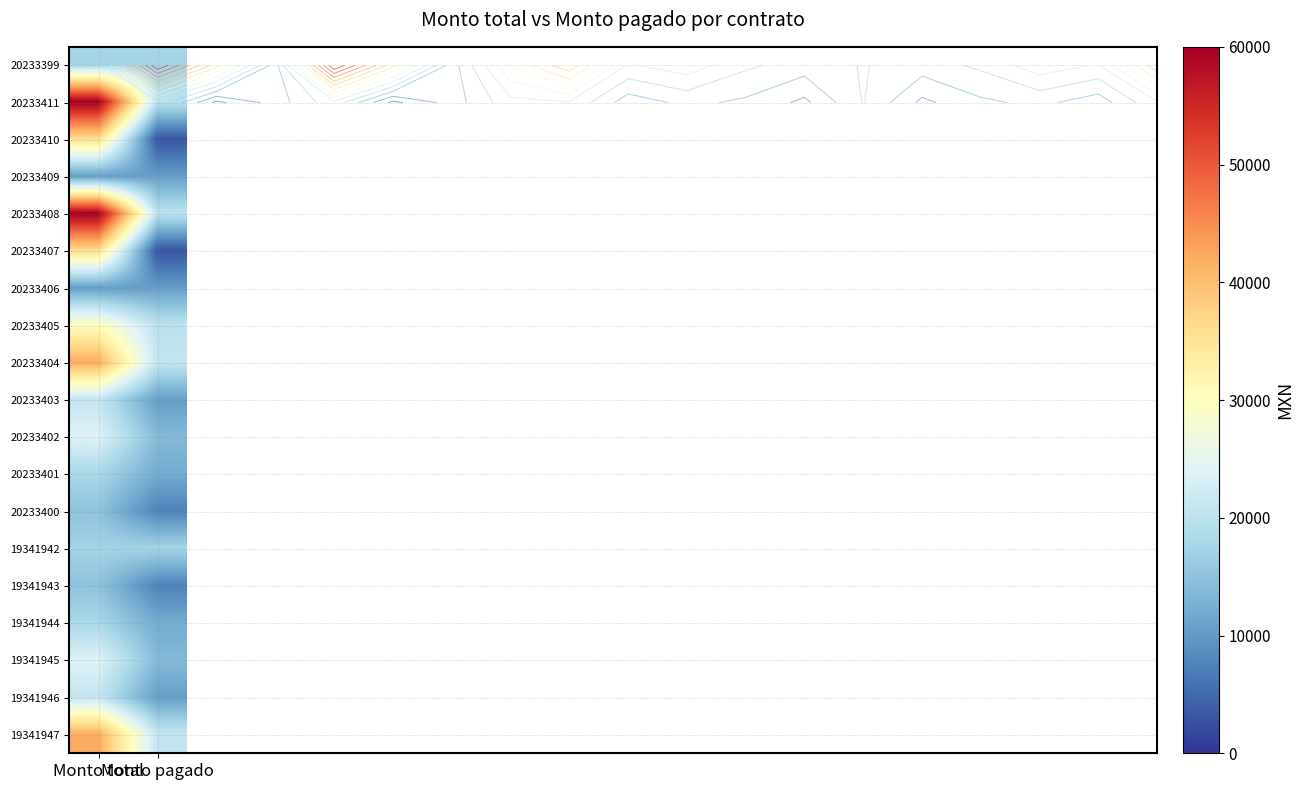

What is the difference between the 20233408 values at Monto total and Monto pagado?

40000